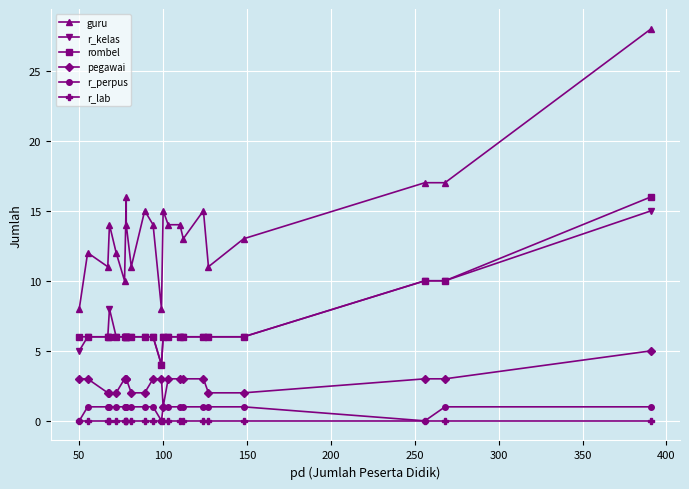

Does the chart display data point markers on the line(s)?

Yes